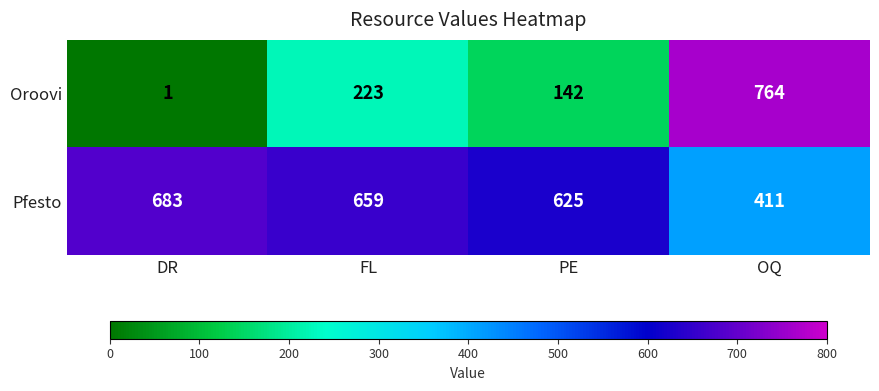

List the labels in order of Pfesto value, smallest first.

OQ, PE, FL, DR